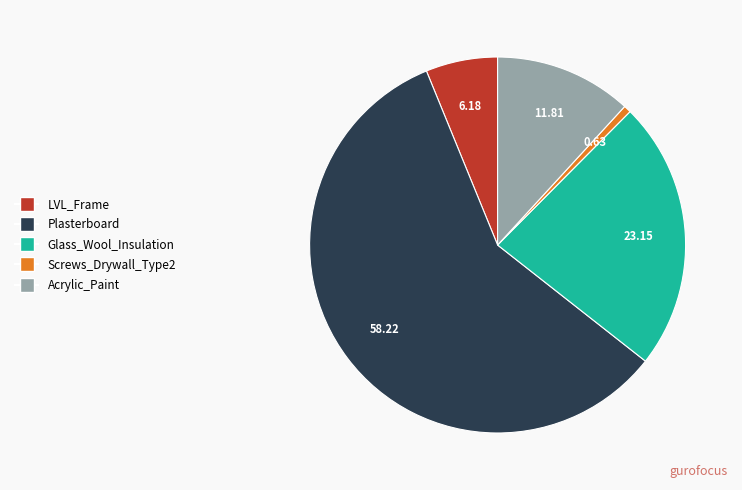

Does Plasterboard account for over 50% of the chart?

Yes